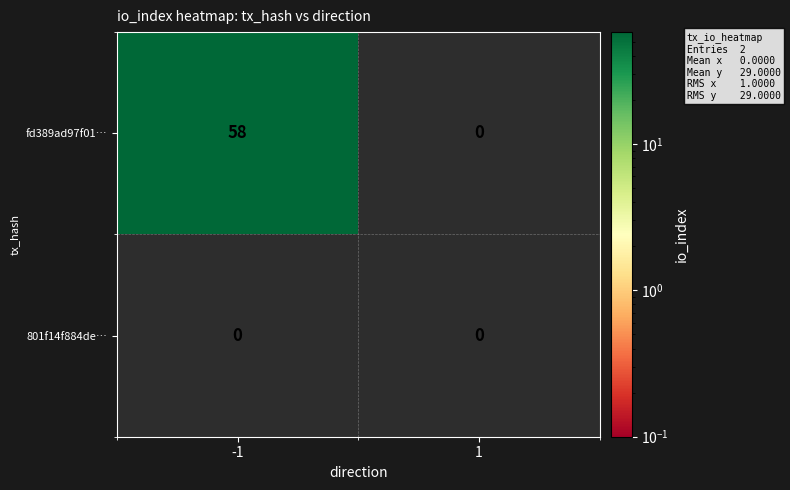

List the series in order of their peak value, highest first.

row_0, row_1